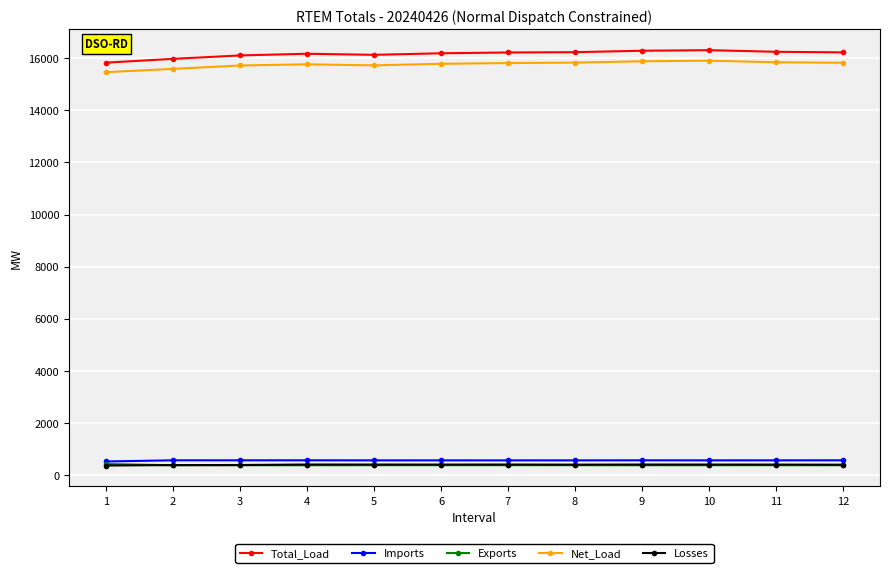

True or false: Imports and Net_Load cross at least once.

False